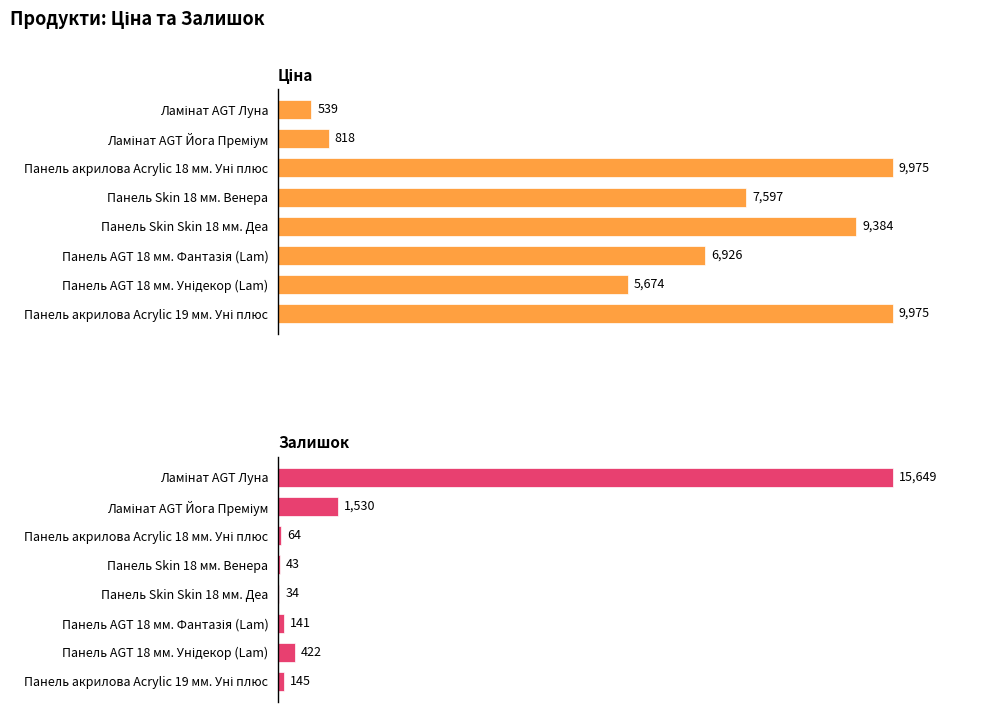

Where does the Ціна series first go above 7596?

Панель акрилова Acrylic 18 мм. Уні плюс